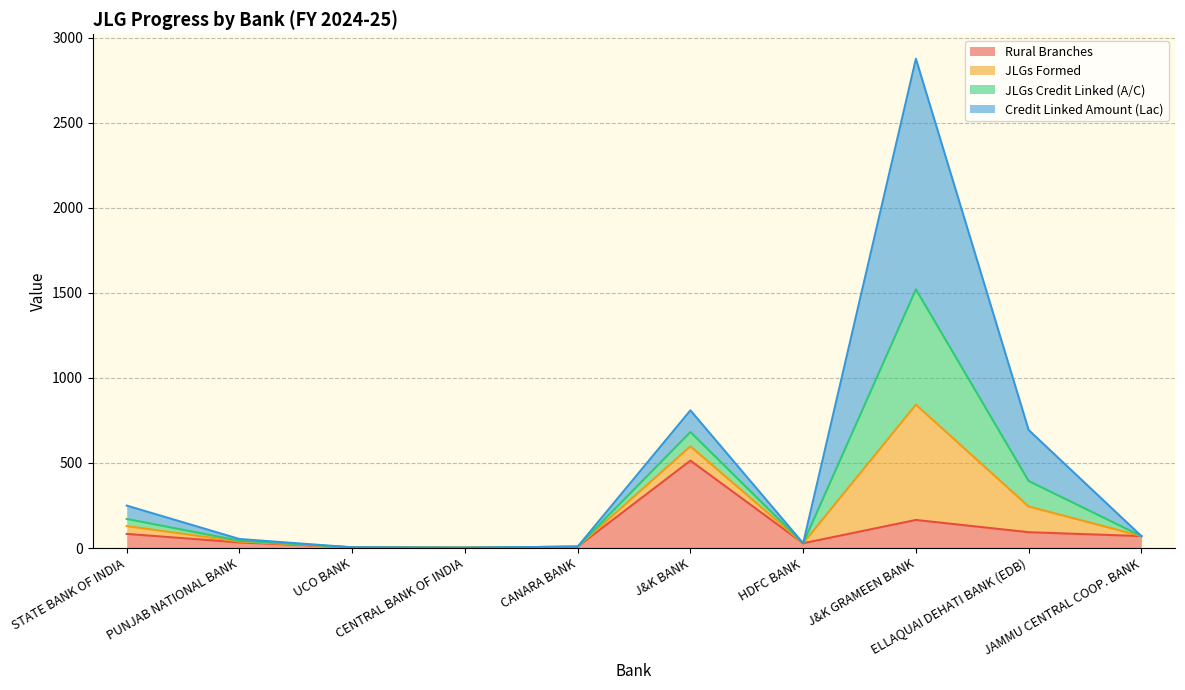

True or false: Rural Branches and JLGs Formed cross at least once.

False